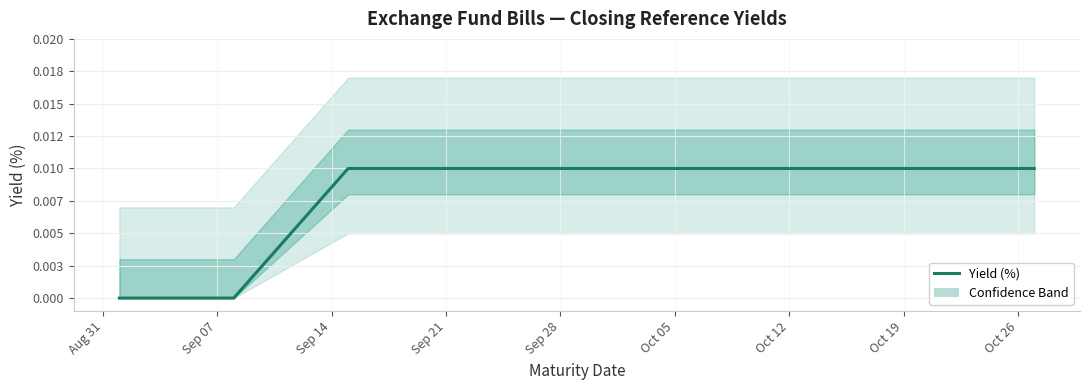

At which label is the value closest to 0?

Aug 31